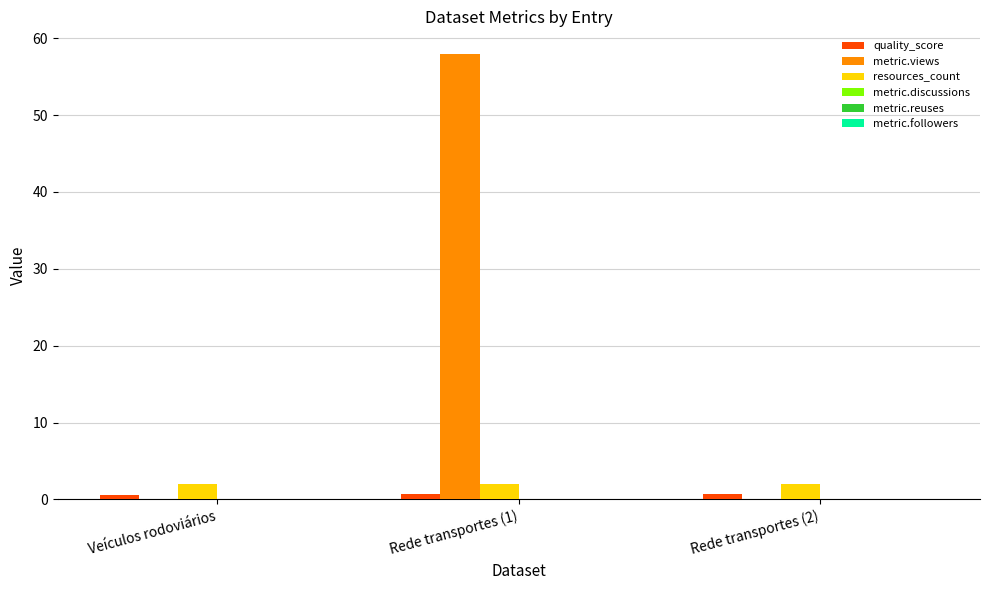

Between Rede transportes (1) and Rede transportes (2), which series saw the biggest shift?

metric.views